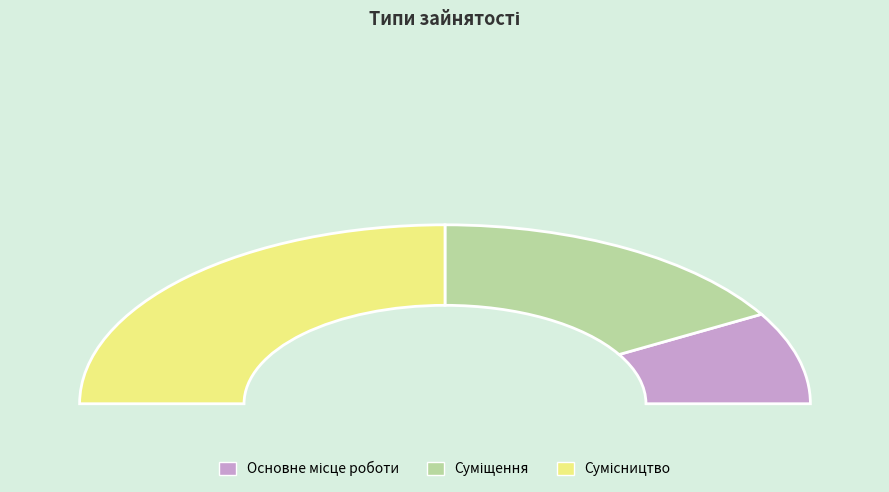

Is there a majority slice in this chart?

No